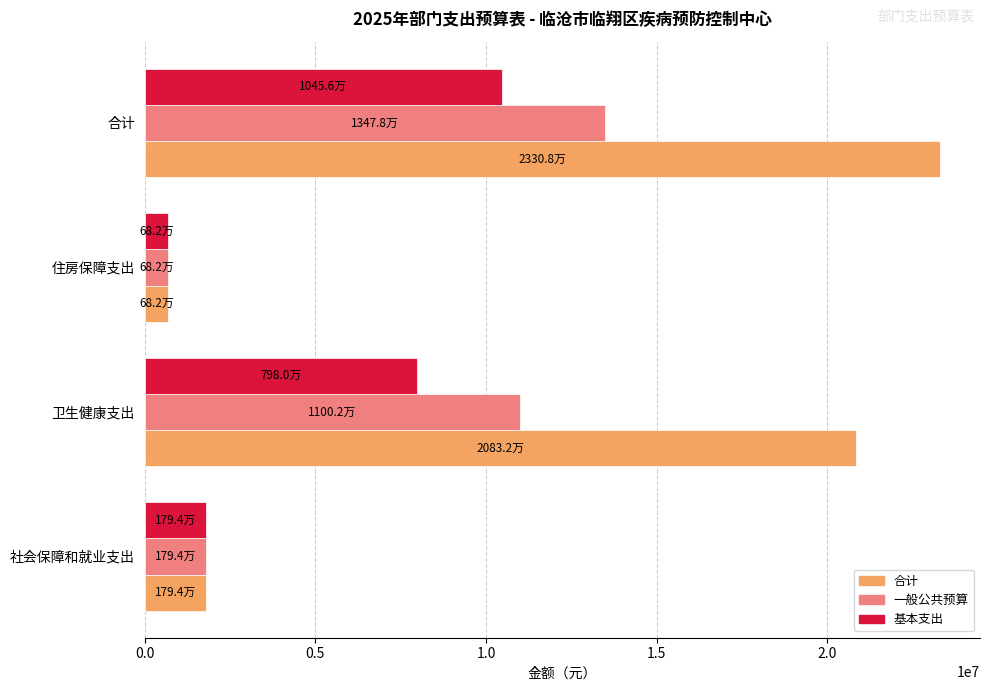

Which category has the highest value in the 基本支出 series?

合计